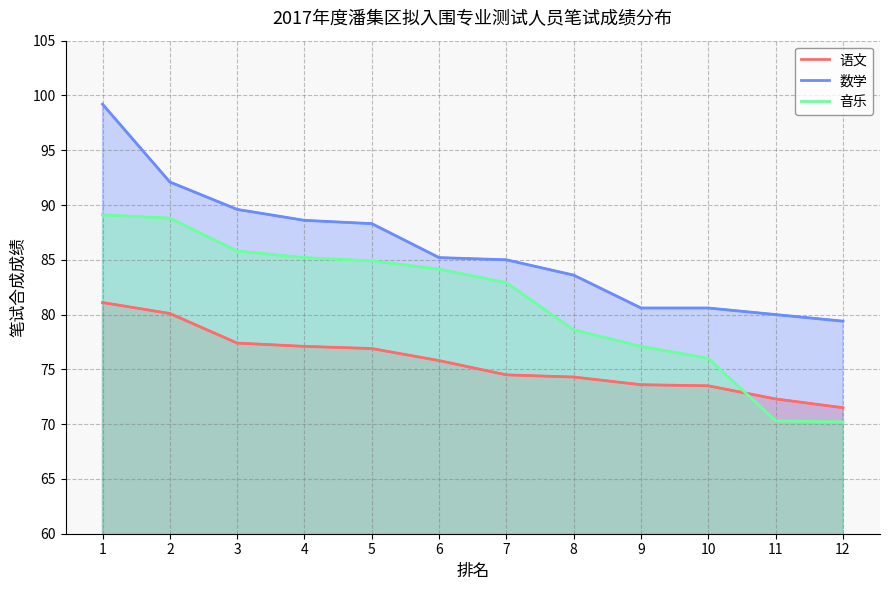

What is the minimum value for 音乐?

70.2